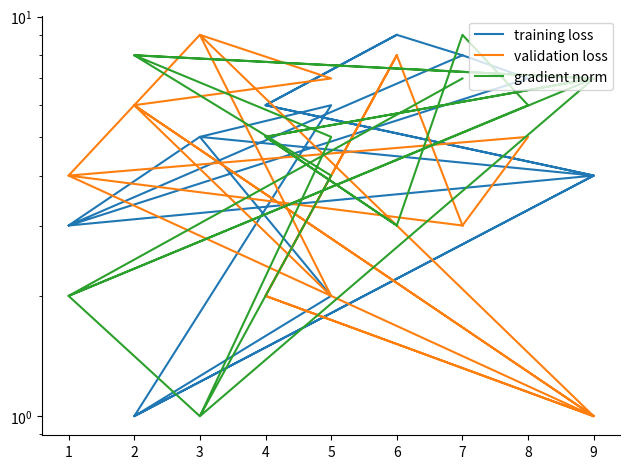

What are all the series names shown in the legend?

training loss, validation loss, gradient norm